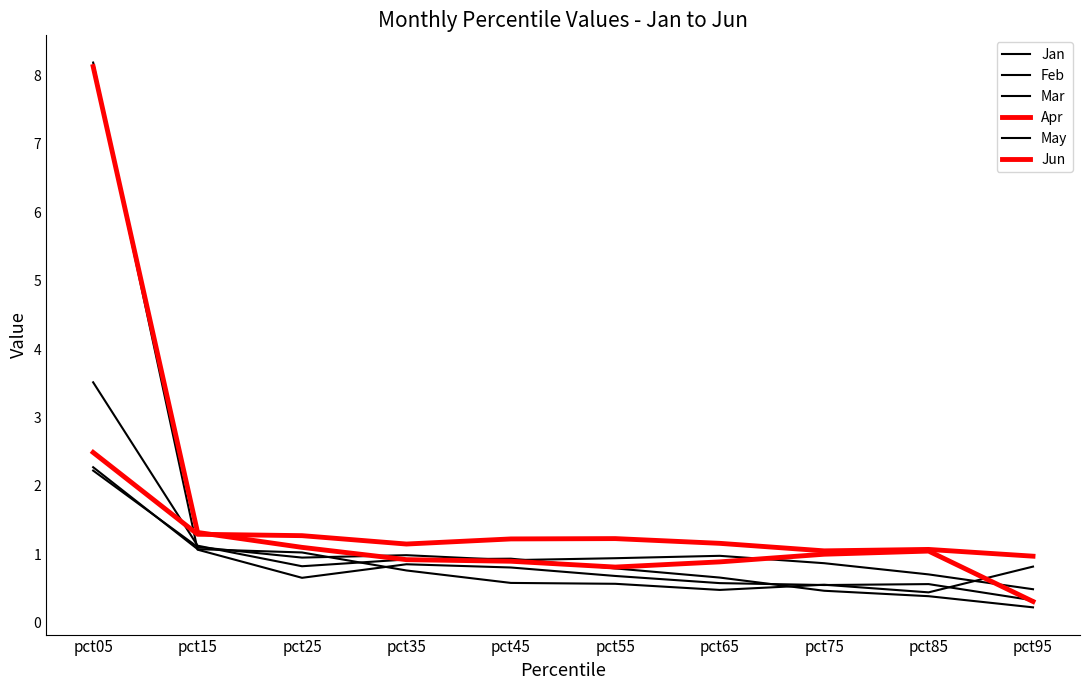

Is this an area chart (filled region under the line)?

No